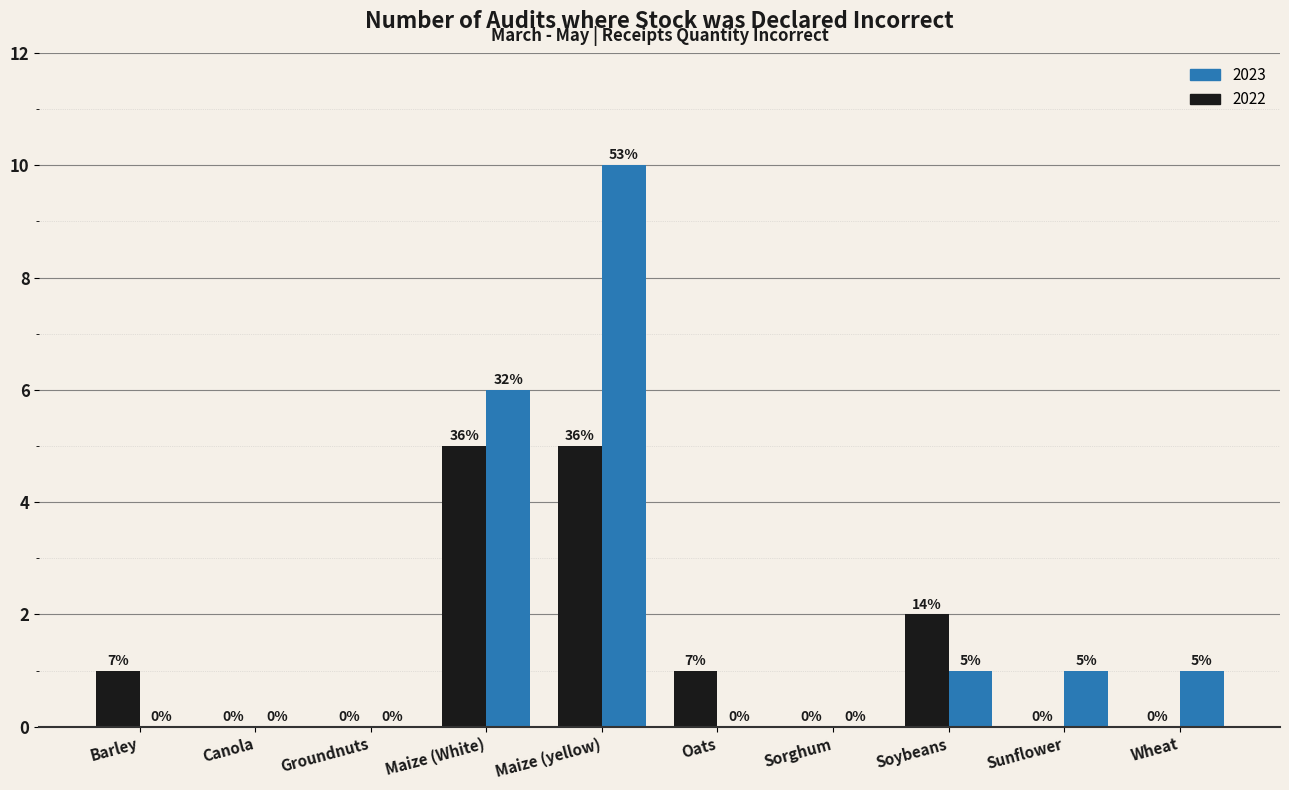

At which category is the sum across all series the highest?

Maize (yellow)